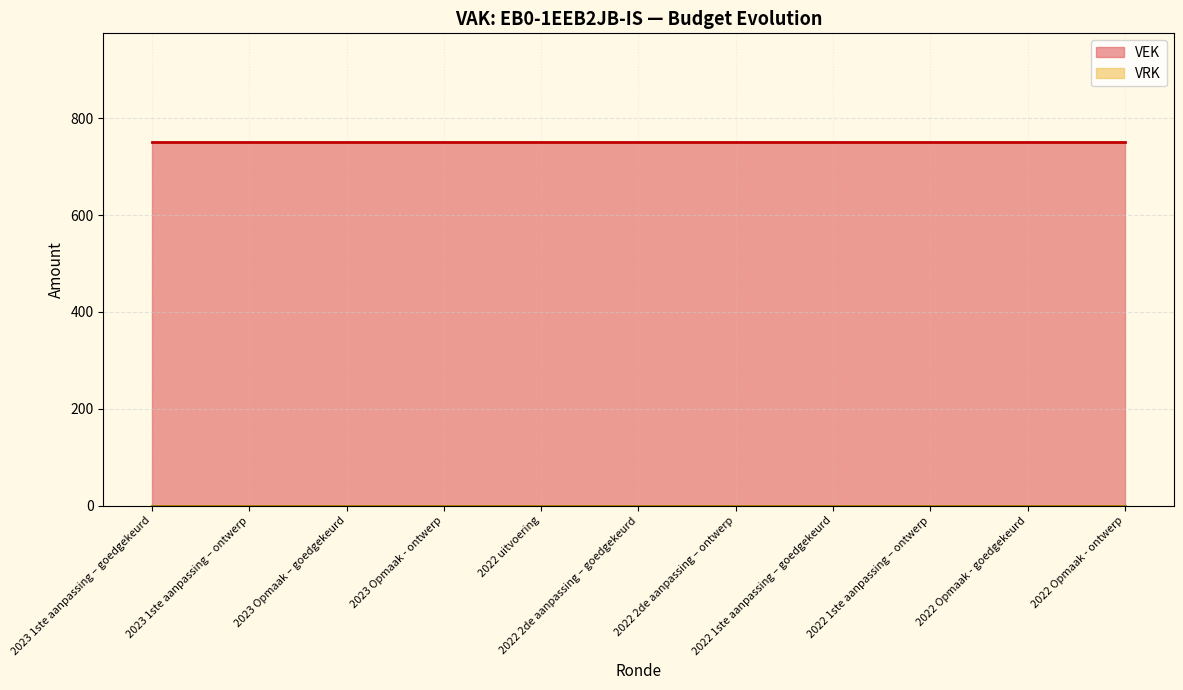

What is the sum of the VEK values at 2022 2de aanpassing – ontwerp and 2023 Opmaak - ontwerp?

1500